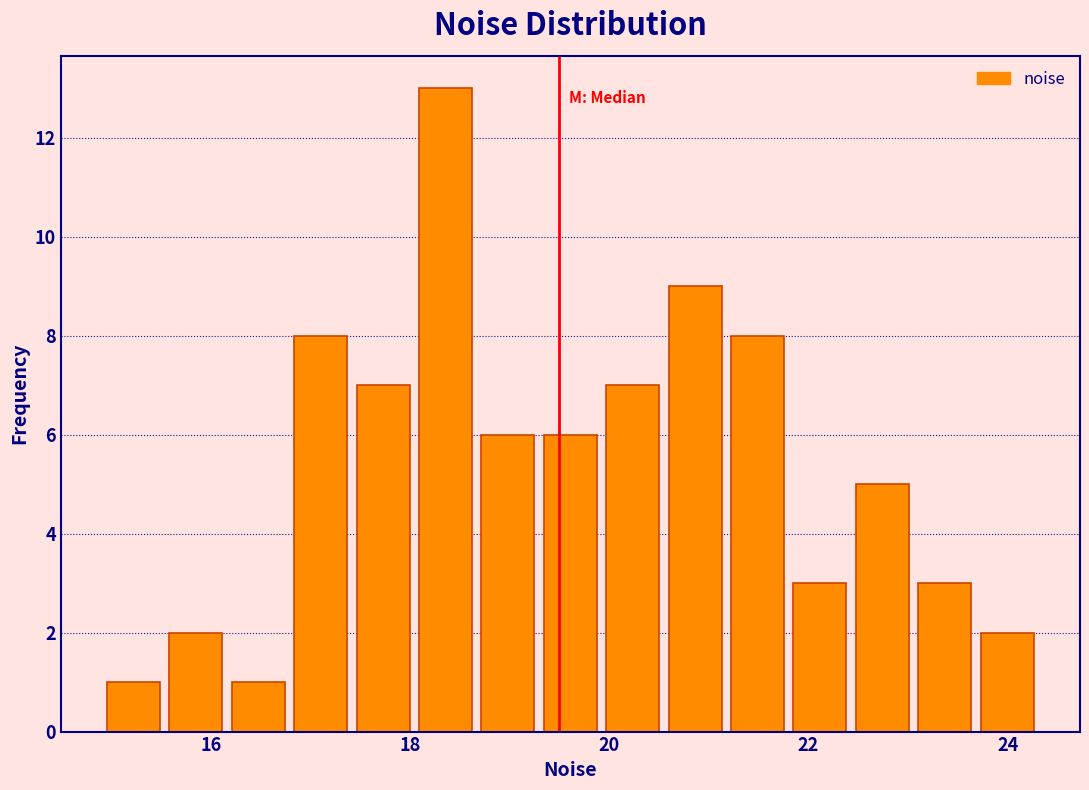

Read against the x-axis, roughly where is the centre of the tallest bar?

18.4